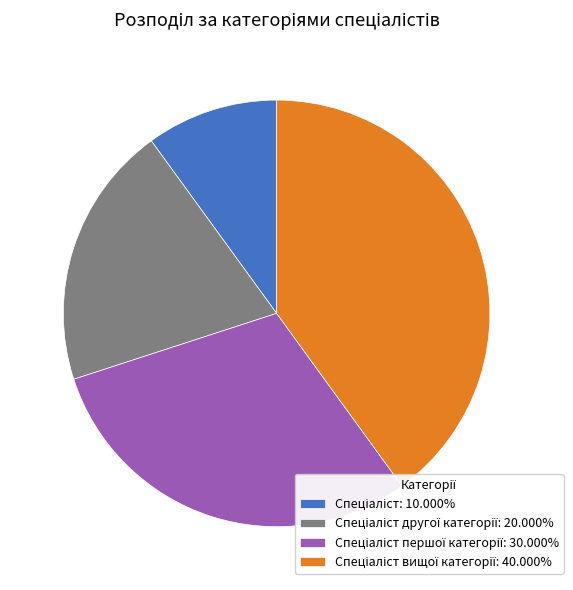

Is there a majority slice in this chart?

No